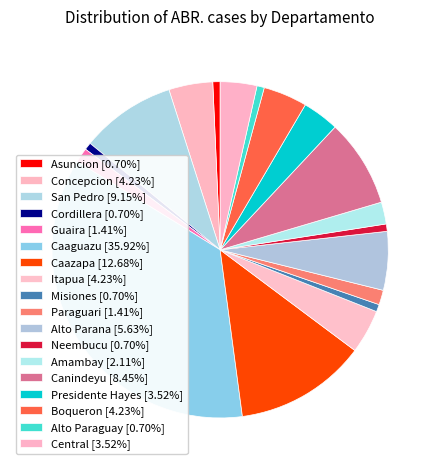

Which slice is the largest?

Caaguazu